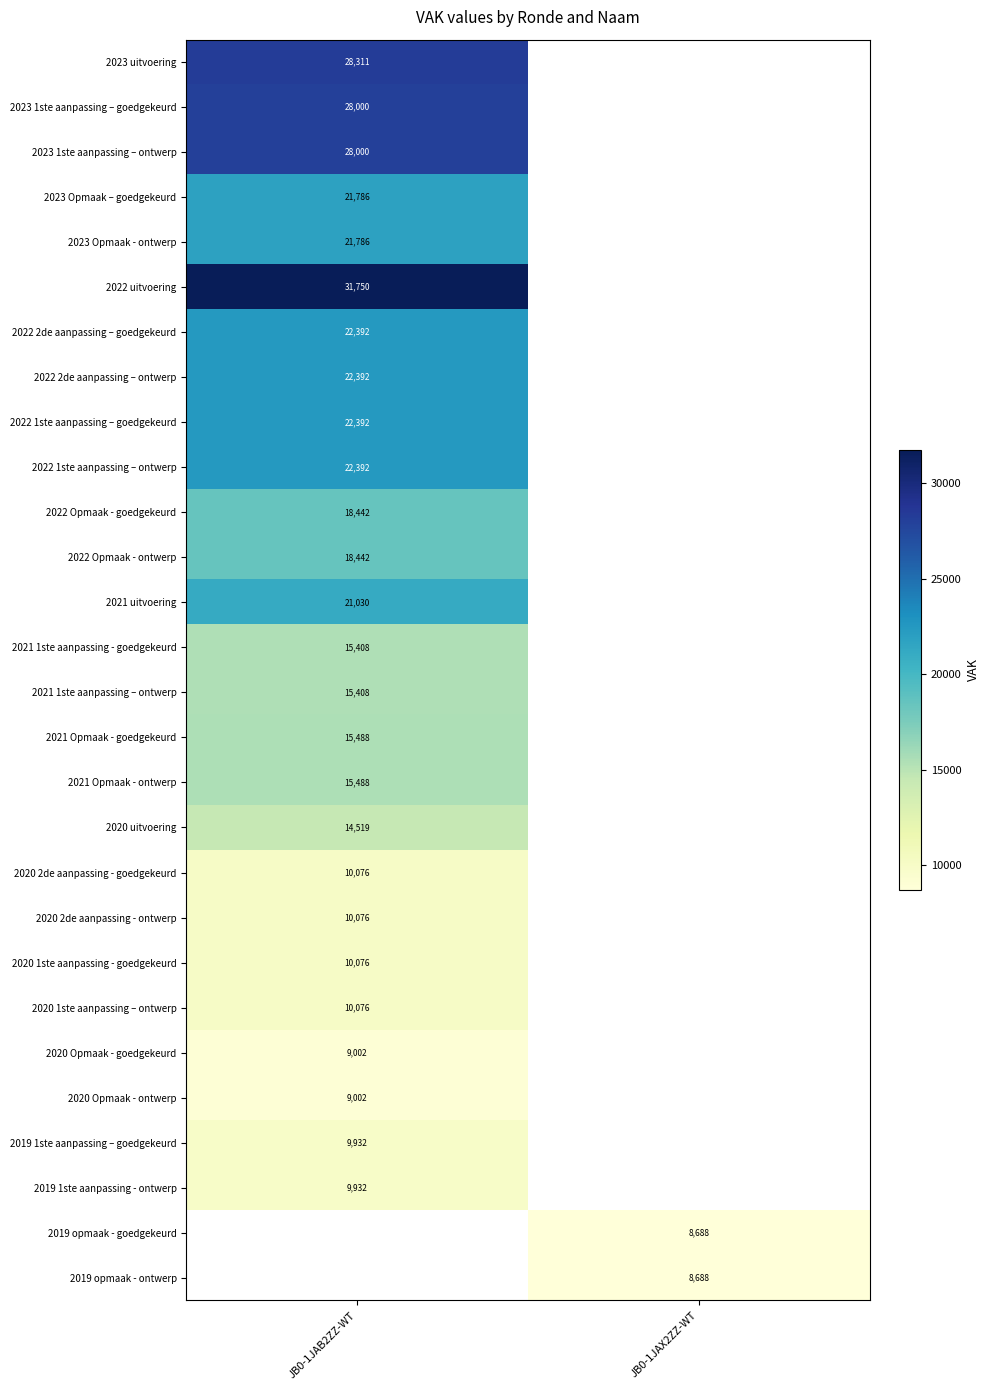

The 2022 2de aanpassing – goedgekeurd series shows 33551 at JB0-1JAB2ZZ-WT. True or false?

False